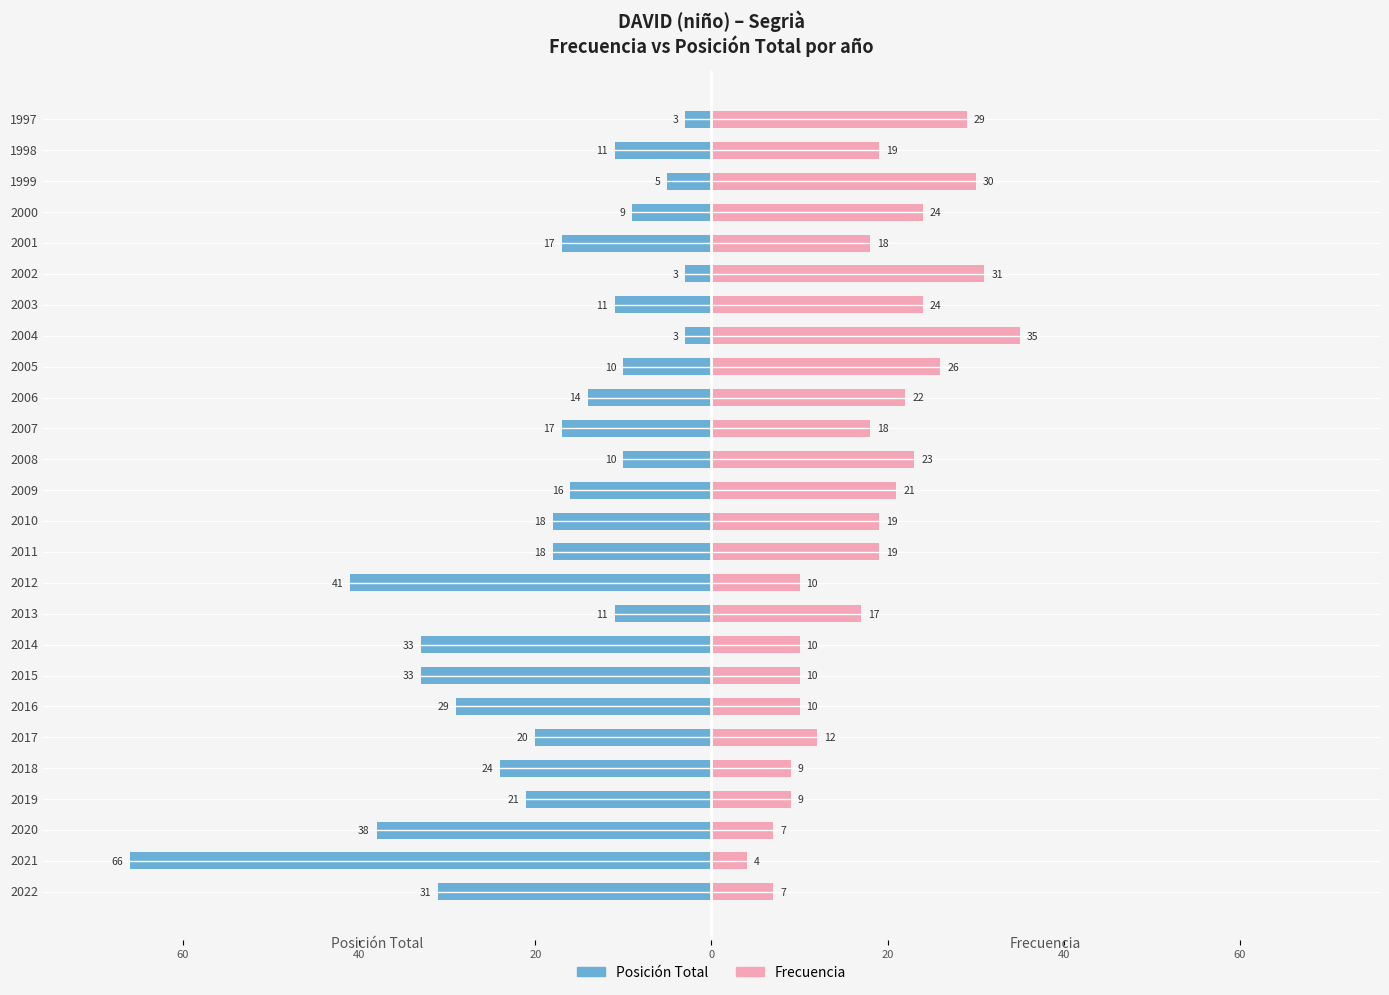

The Frecuencia series shows 34 at 2010. True or false?

False